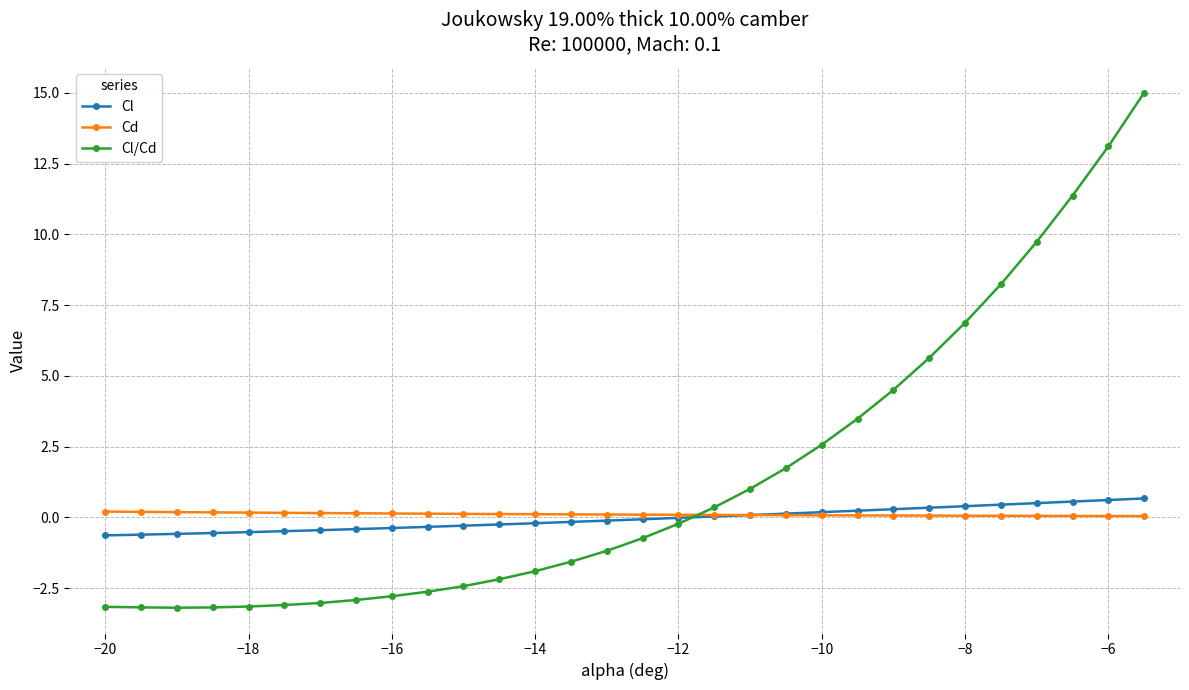

What is the greatest value displayed?

15.0